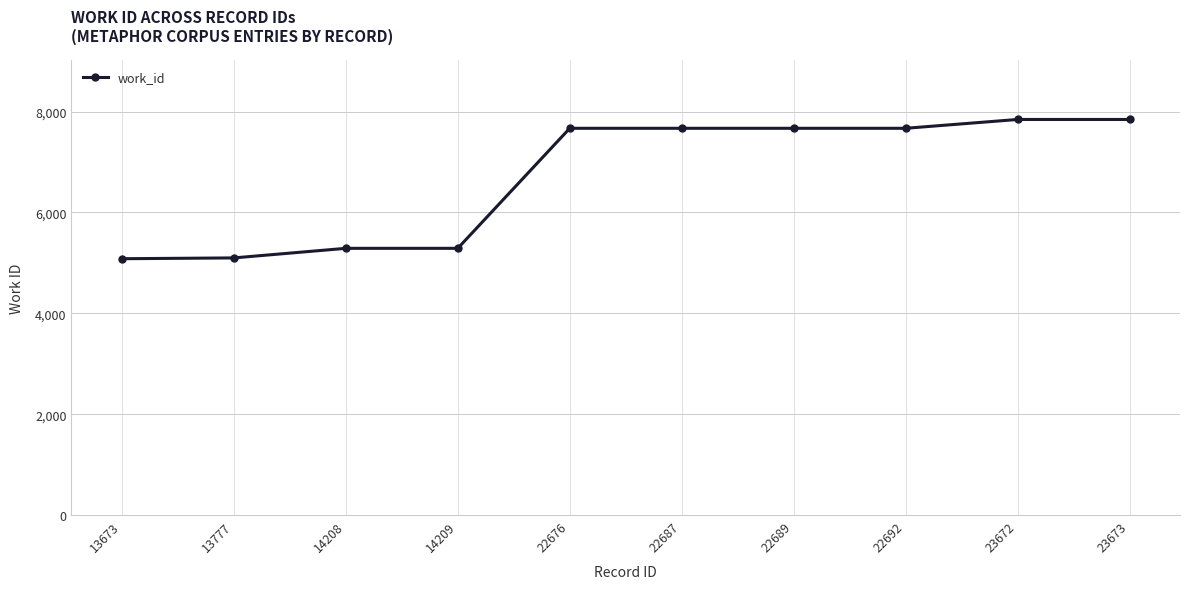

How many series are shown in this chart?

1